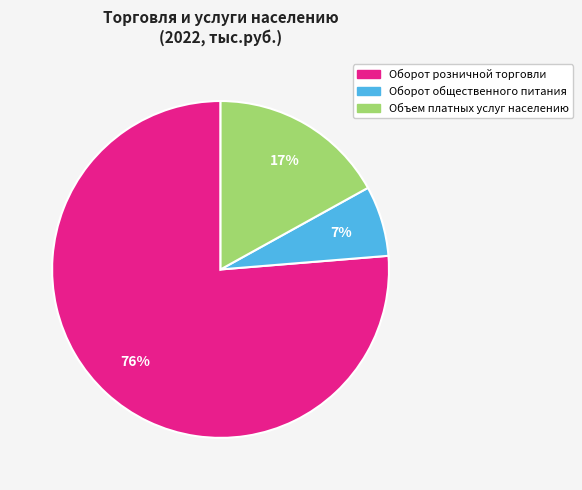

How many segments does this pie chart have?

3